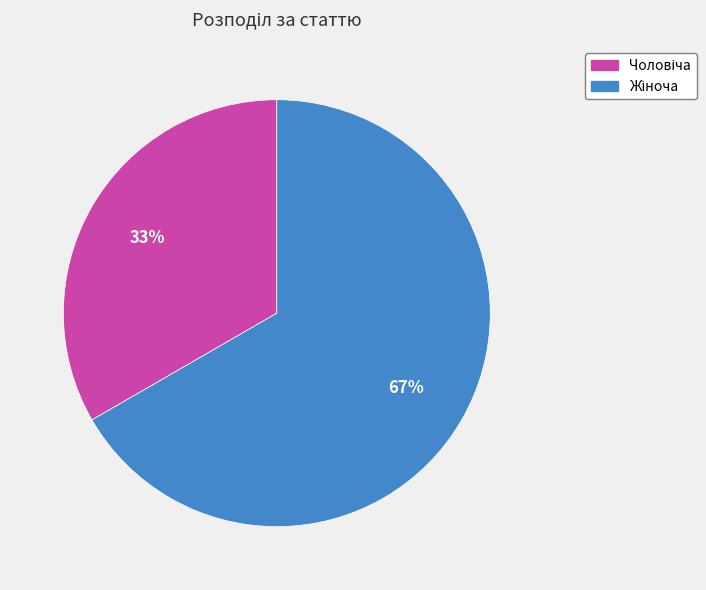

To the nearest percent, what is the average slice percentage?

50%